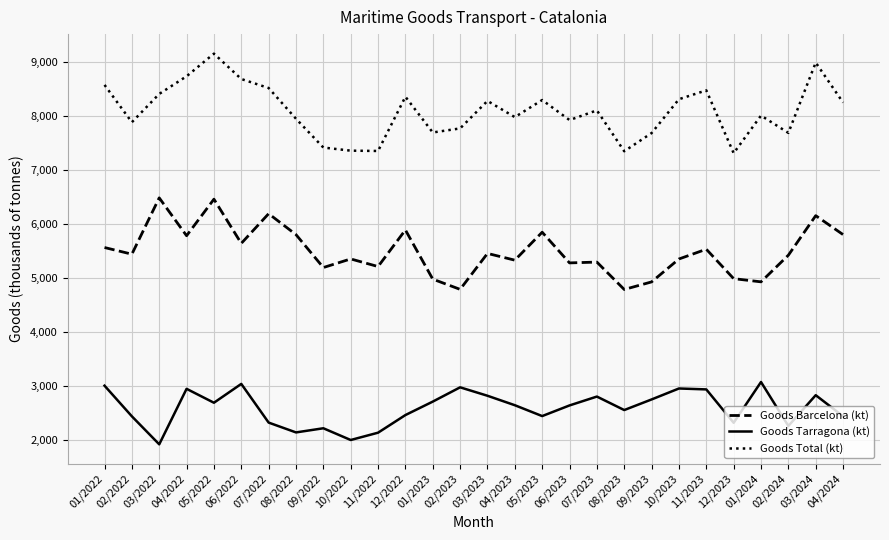

At which label does Goods Total (kt) first exceed 8111?

01/2022